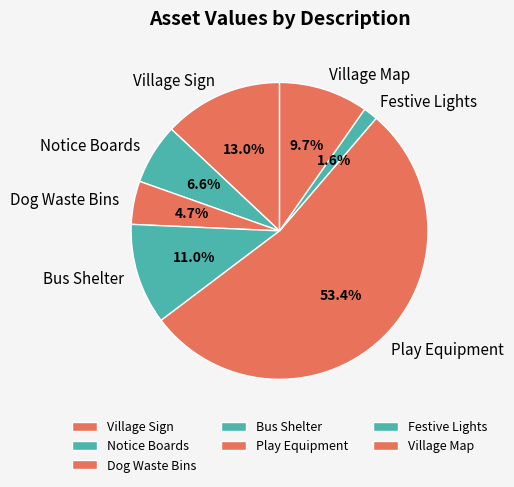

To the nearest percent, what percentage of the pie is Dog Waste Bins?

5%